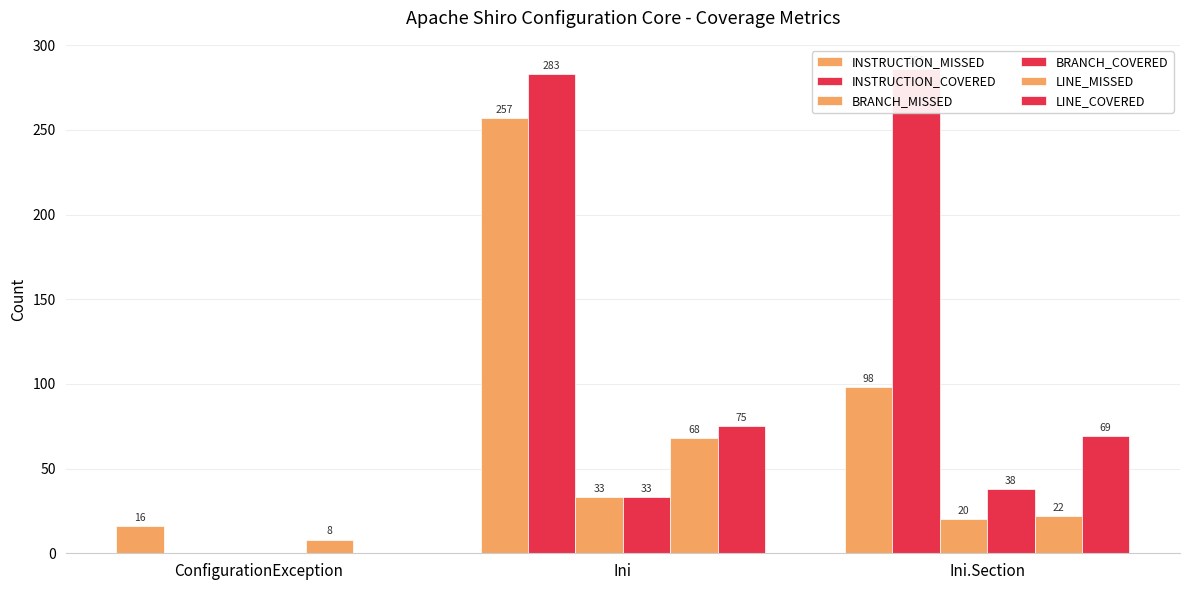

Reading right to left, extract all data points from this chart.

INSTRUCTION_MISSED: 98	257	16
INSTRUCTION_COVERED: 286	283	0
BRANCH_MISSED: 20	33	0
BRANCH_COVERED: 38	33	0
LINE_MISSED: 22	68	8
LINE_COVERED: 69	75	0